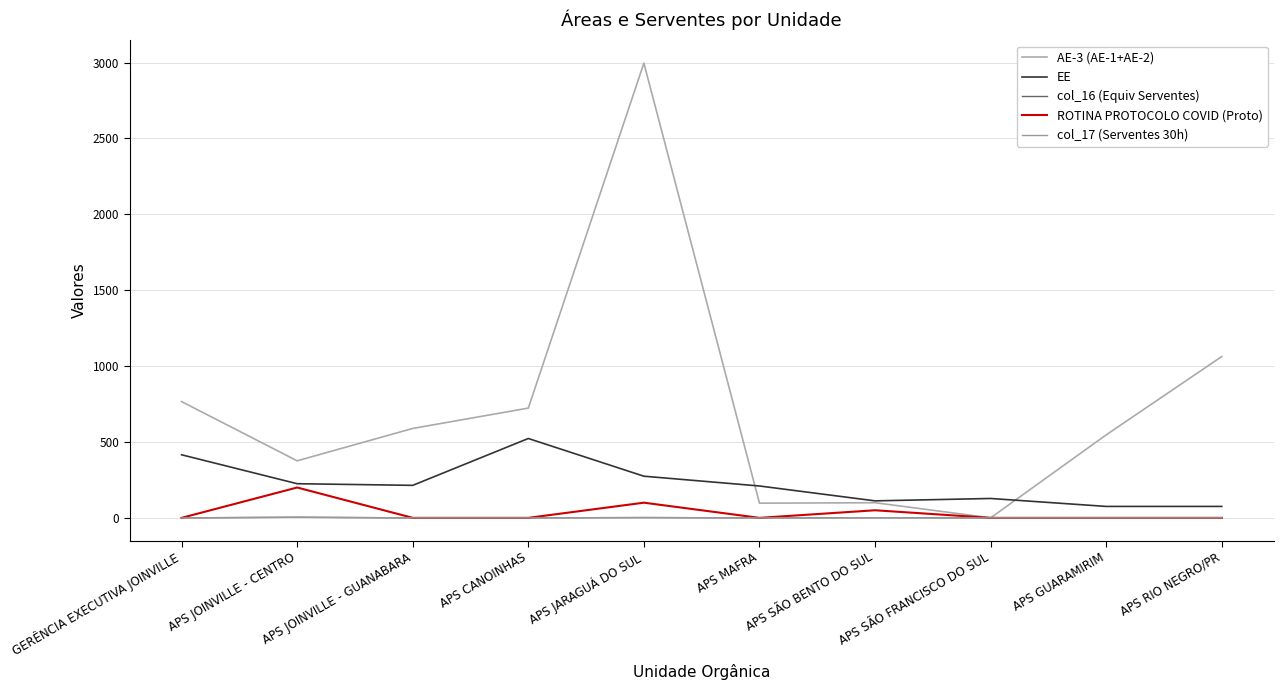

True or false: ROTINA PROTOCOLO COVID (Proto) and col_17 (Serventes 30h) cross at least once.

False